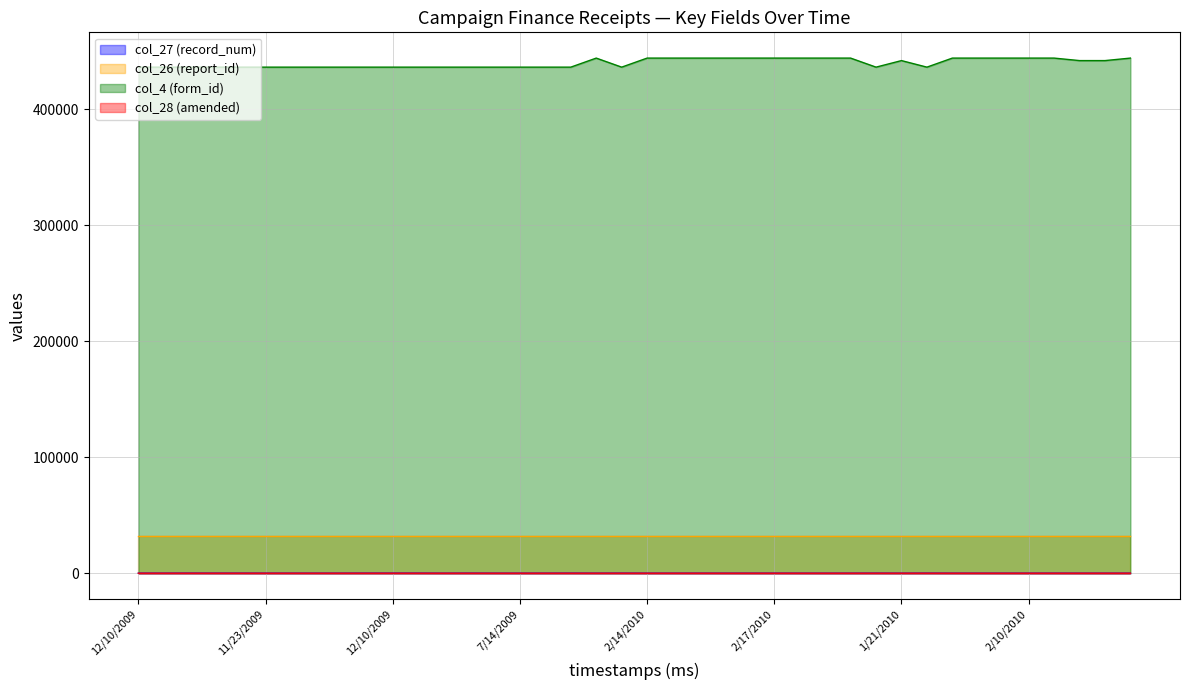

True or false: col_27 (record_num) and col_4 (form_id) intersect in this chart.

False